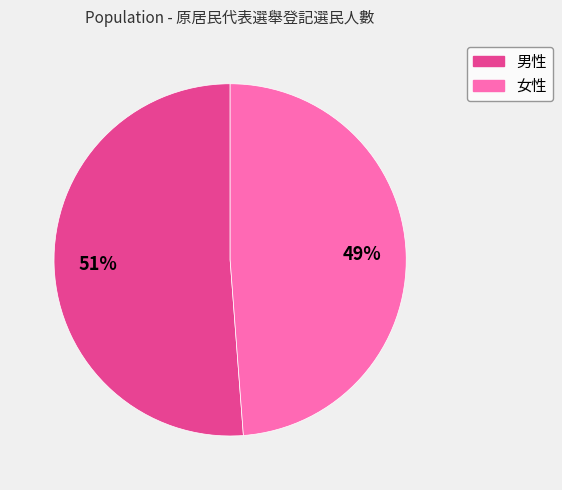

What percentage is the 女性 slice, to the nearest percent?

49%